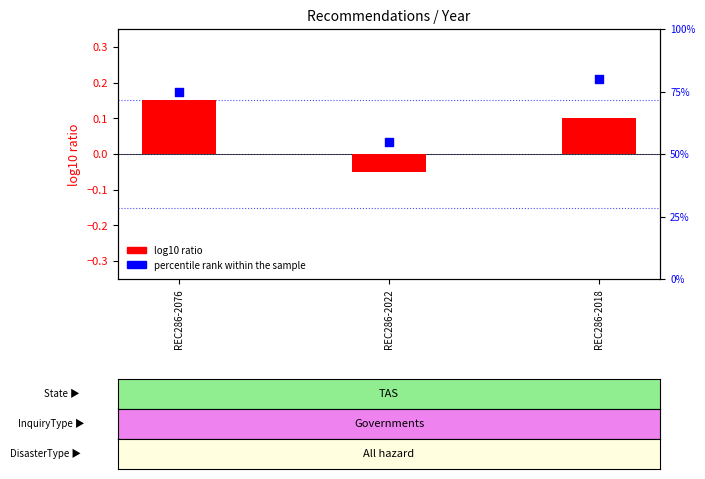

What is the total value across all series at REC286-2076?

75.2